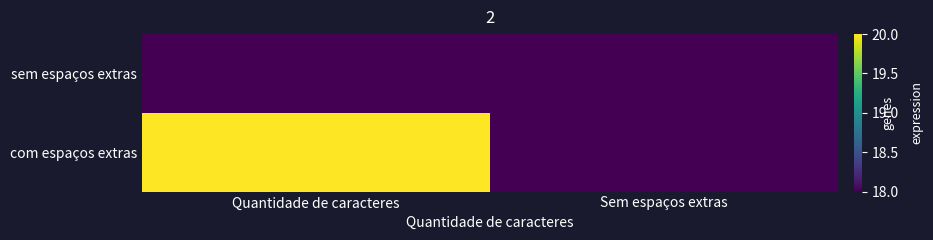

Which has a higher value, Sem espaços extras or Quantidade de caracteres?

Sem espaços extras